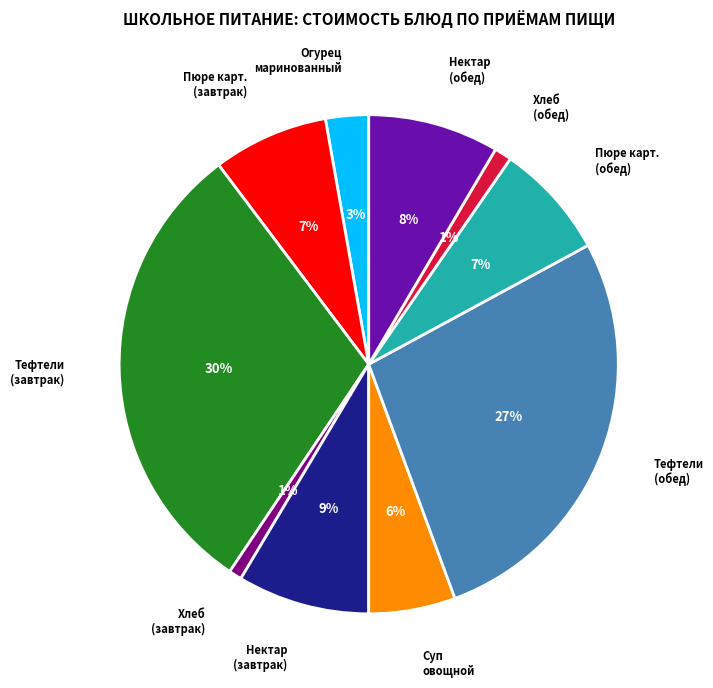

To the nearest percent, what is the difference between the largest and smallest slice percentages?

29%